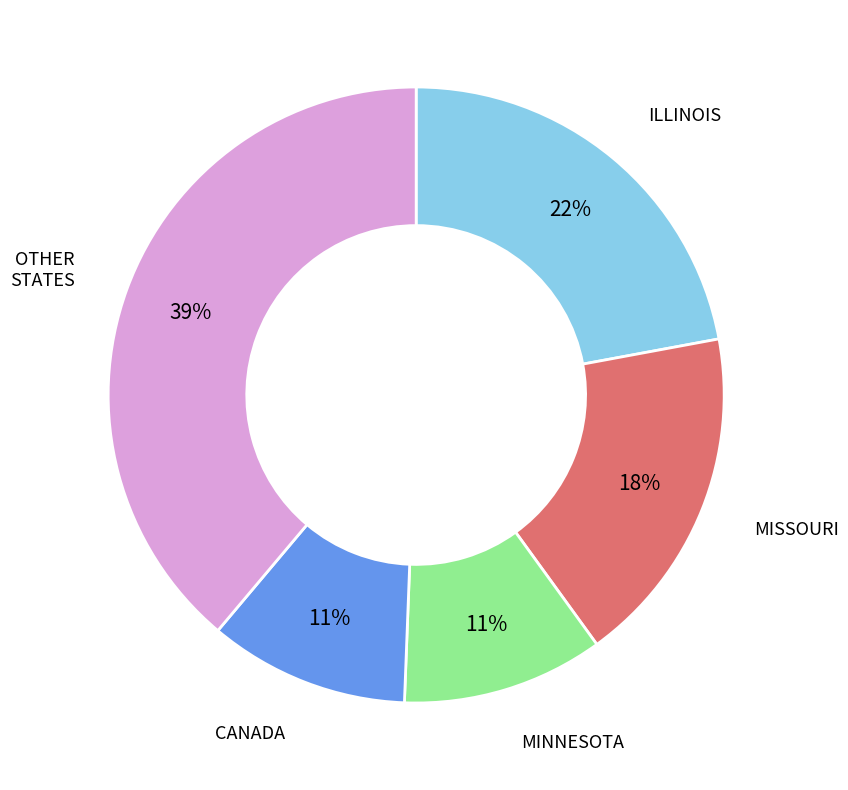

Combined, do OTHER STATES and ILLINOIS account for over 50%?

Yes